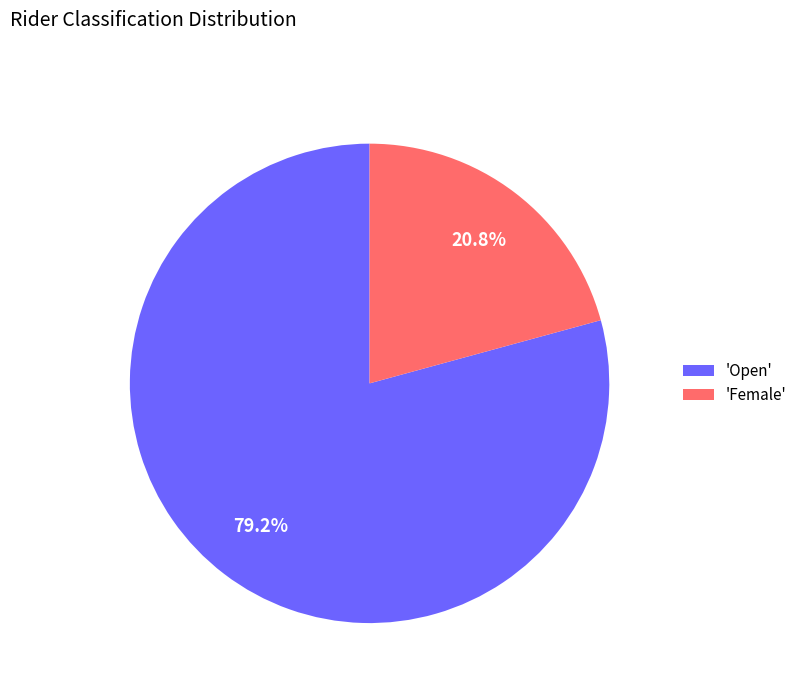

Which category has the smallest portion of the pie?

'Female'